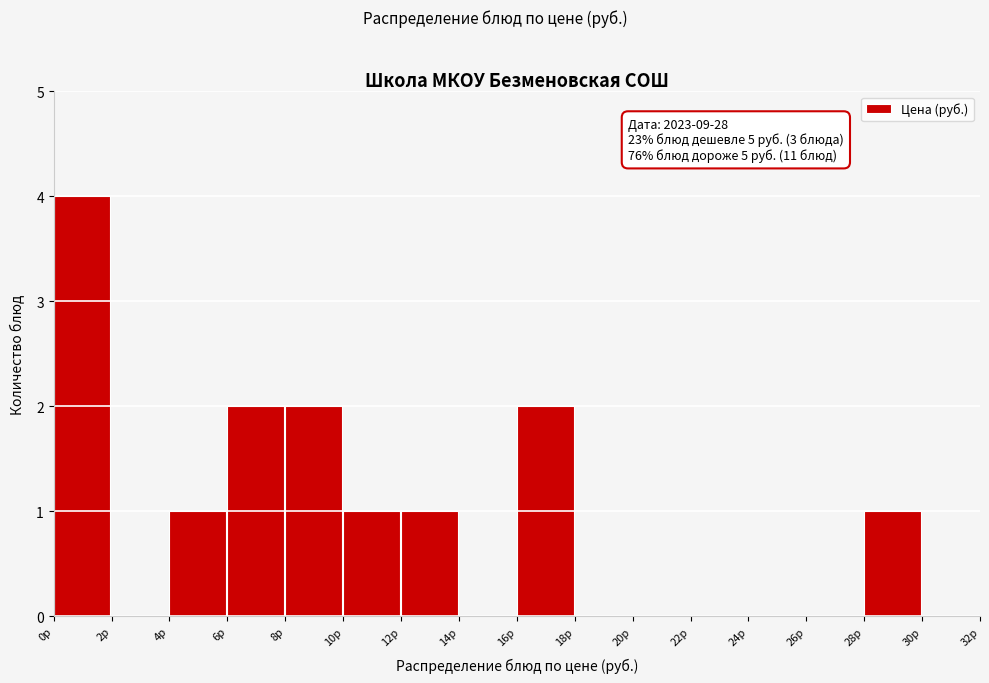

Over which range of the x-axis is the bar tallest?

0 to 2